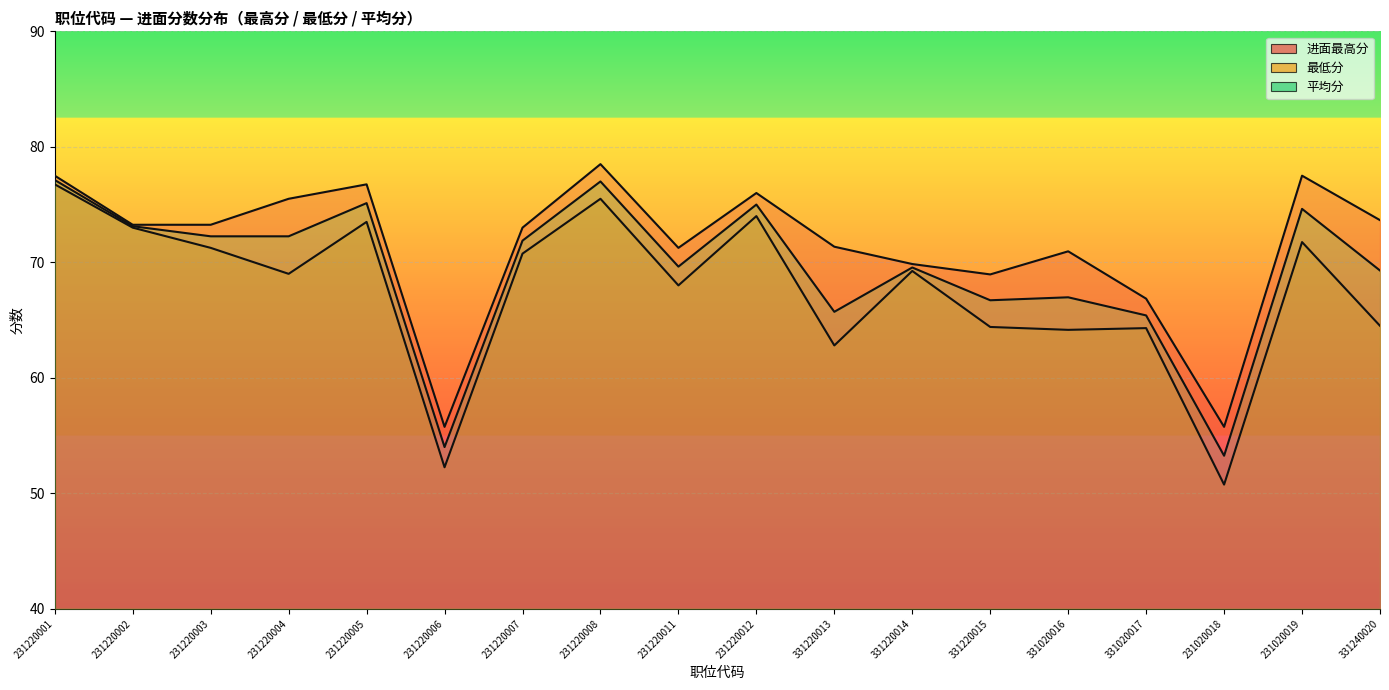

What is the sum of the 进面最高分 values at 331020016 and 231220006?

126.7